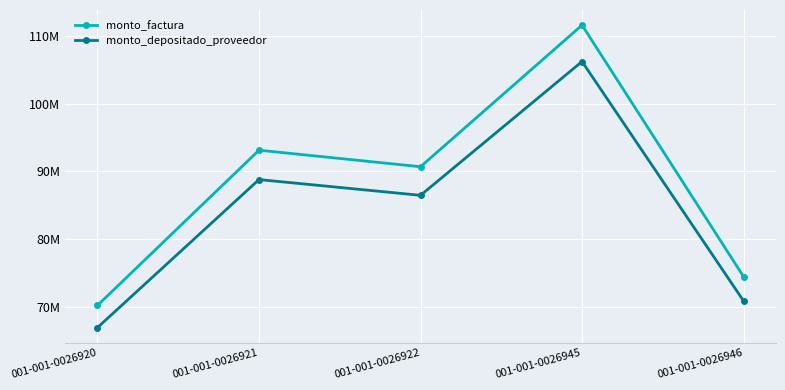

Is this an area chart (filled region under the line)?

No